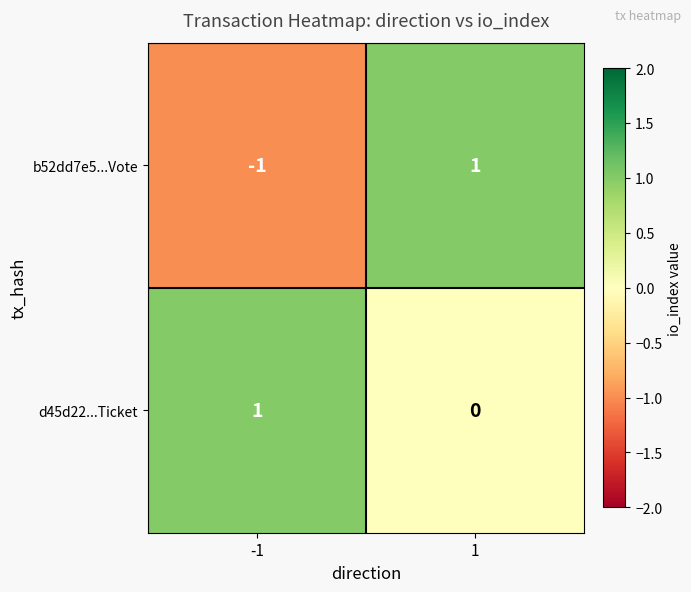

Reading right to left, list all the values displayed in this chart.

b52dd7e5...Vote: 1=1	-1=-1
d45d22...Ticket: 1=0	-1=1